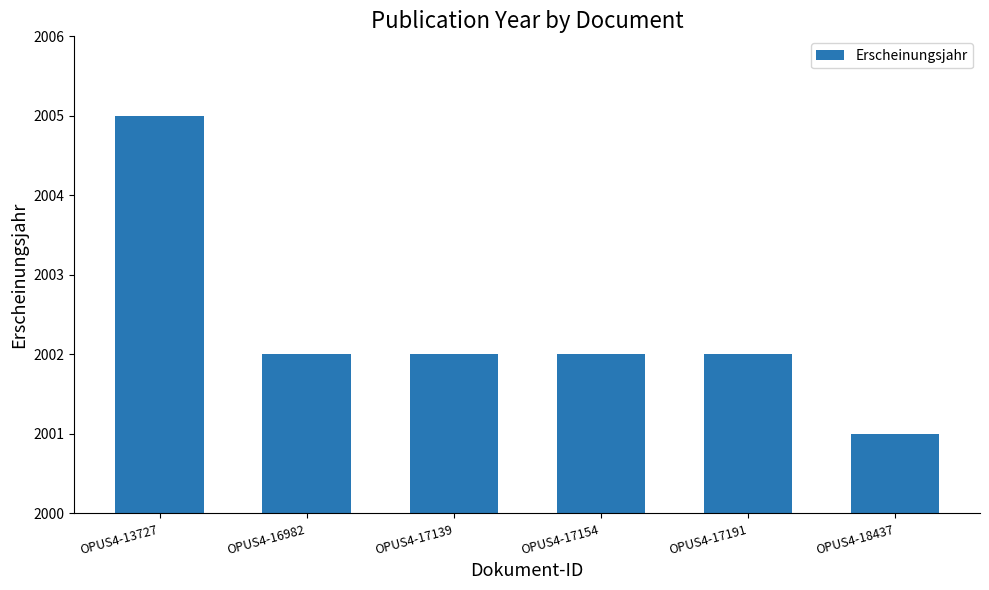

True or false: the data shows 1249 at OPUS4-17191.

False